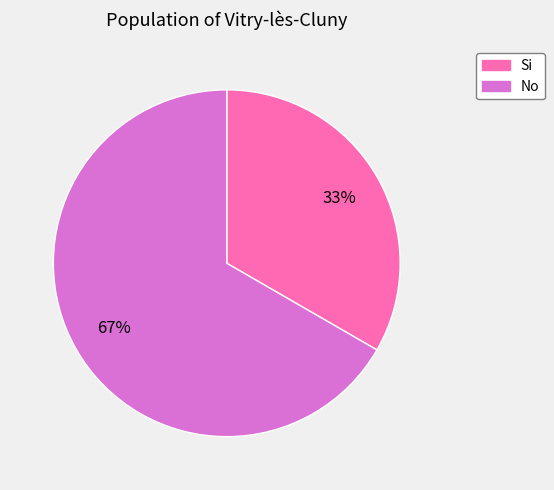

Count the number of slices in the pie.

2